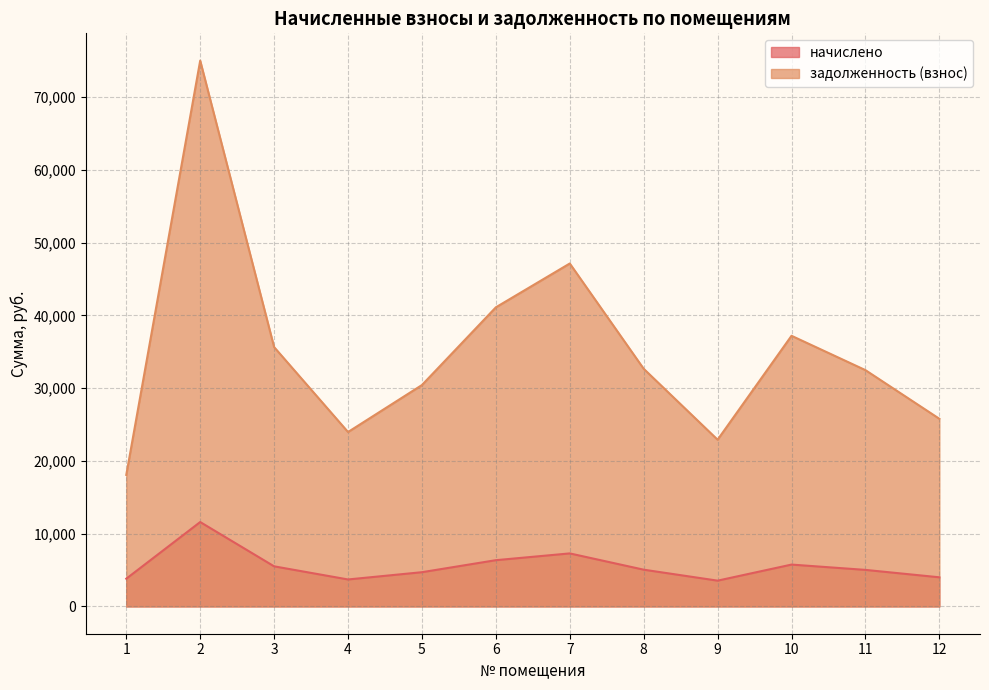

At how many categories does at least one series exceed 3860?

12